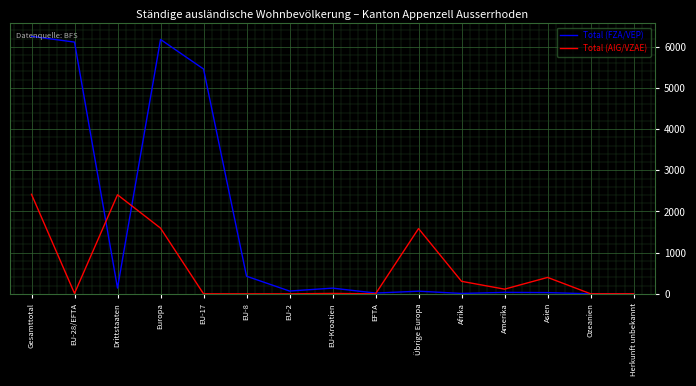

Is the value of Total (FZA/VEP) at Gesamttotal greater than the value of Total (AIG/VZAE) at EFTA?

Yes